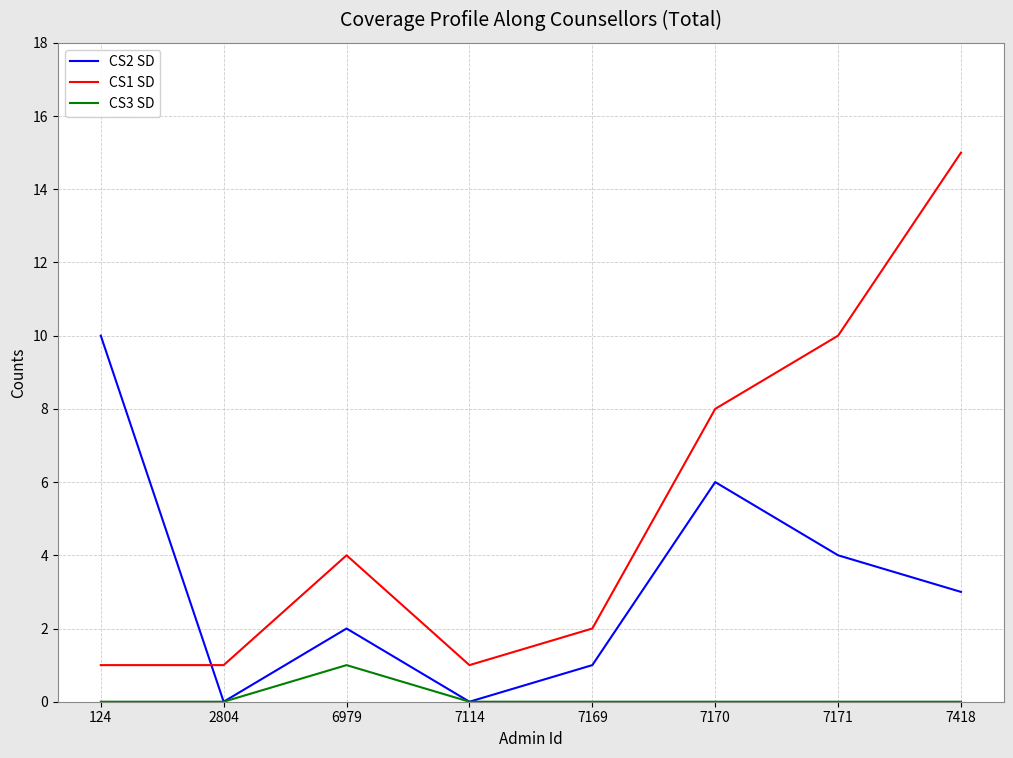

What is the sum of all CS2 SD values?

26